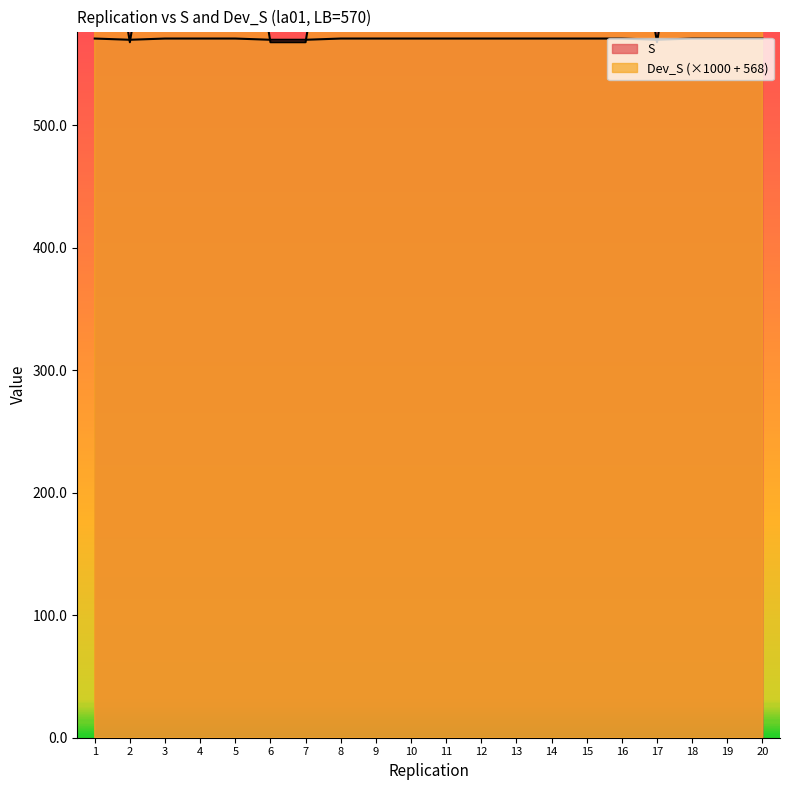

Reading right to left, transcribe all the data shown in this chart.

S: 571.0	571.0	571.0	570.0	571.0	571.0	571.0	571.0	571.0	571.0	571.0	571.0	571.0	570.0	570.0	571.0	571.0	571.0	570.0	571.0
Dev_S: 743.4	743.4	743.4	568.0	743.4	743.4	743.4	743.4	743.4	743.4	743.4	743.4	743.4	568.0	568.0	743.4	743.4	743.4	568.0	743.4